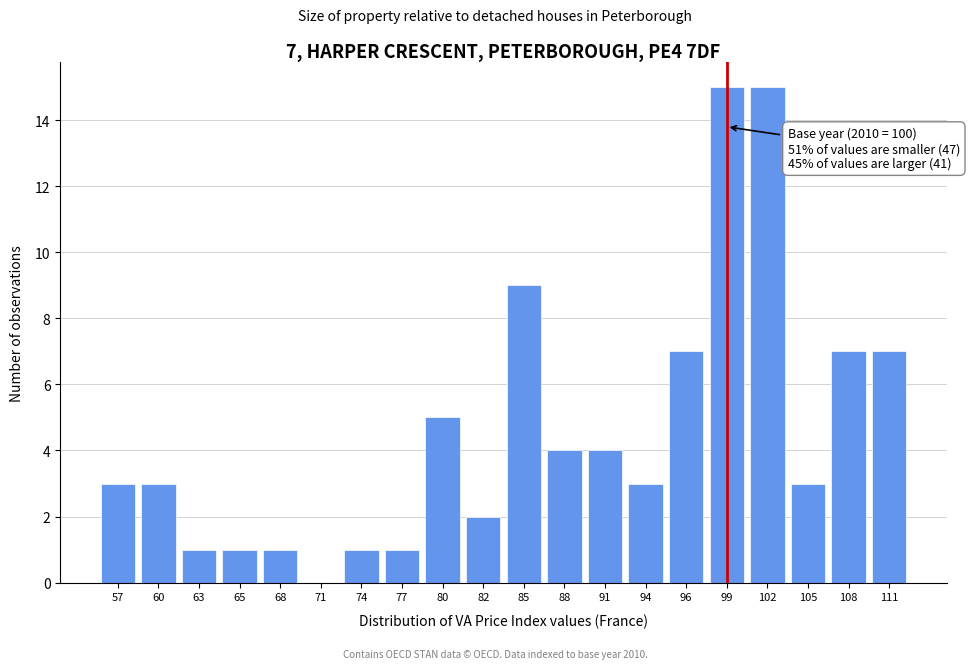

Reading left to right, extract all data points from this chart.

57=3	60=3	63=1	65=1	68=1	71=0	74=1	77=1	80=5	82=2	85=9	88=4	91=4	94=3	96=7	99=15	102=15	105=3	108=7	111=7